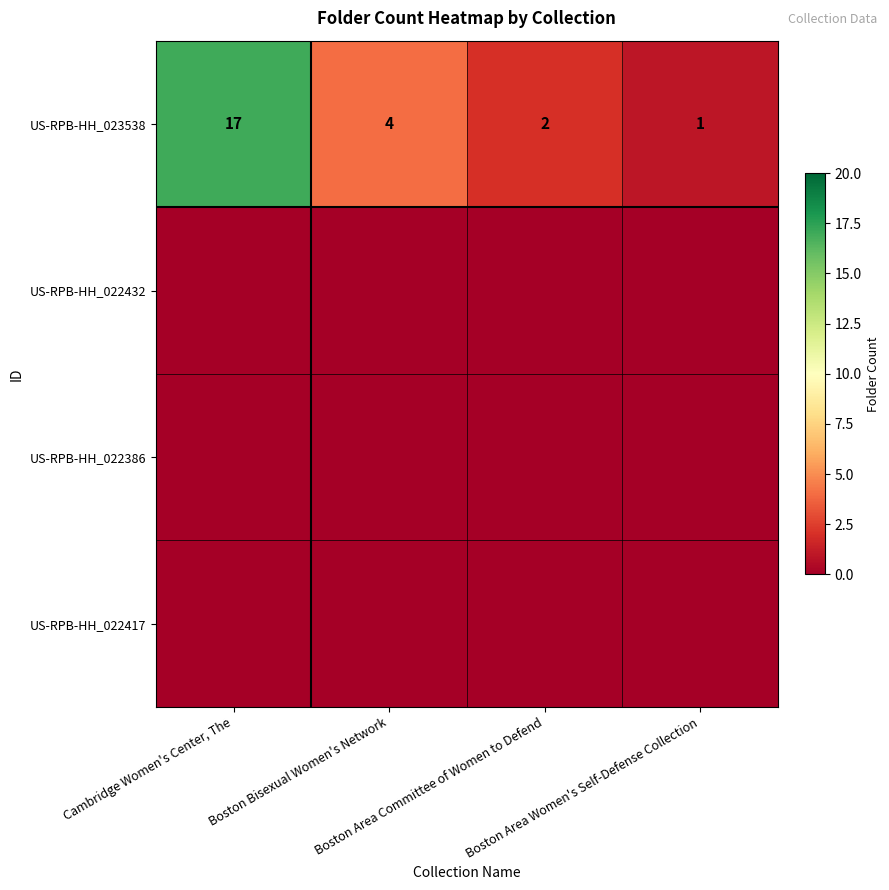

What is the difference between the maximum and minimum values in the US-RPB-HH_023538 series?

16